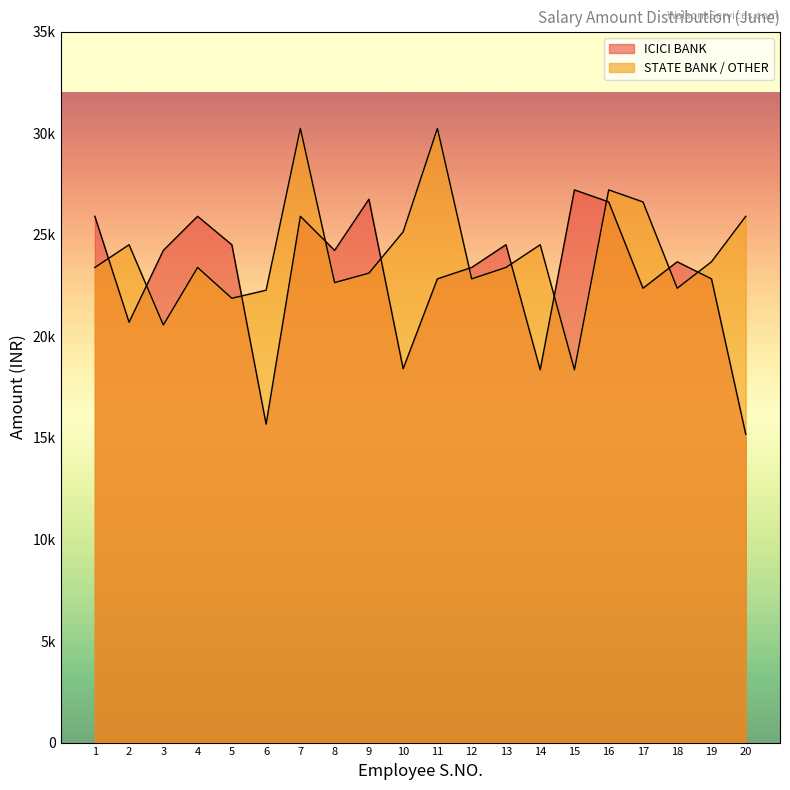

The value of ICICI BANK at 16 is 26613.2. True or false?

True